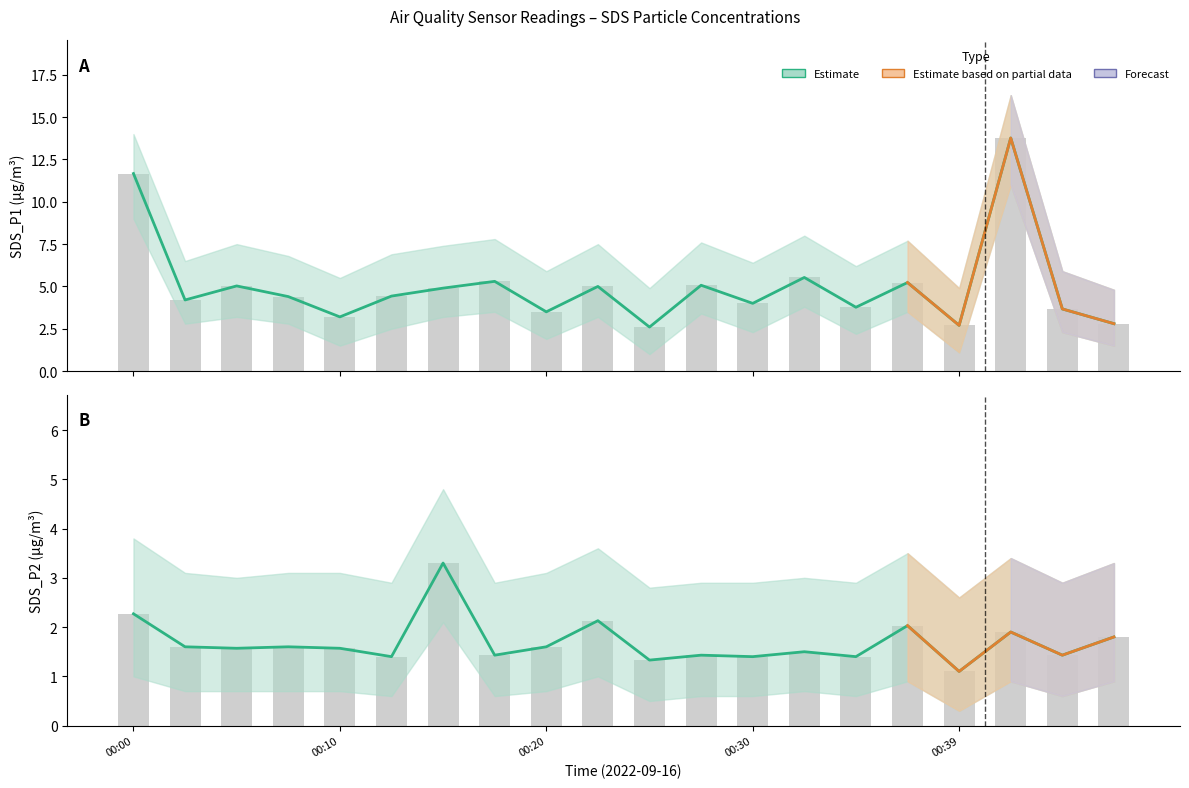

How many data points does each series have?

20